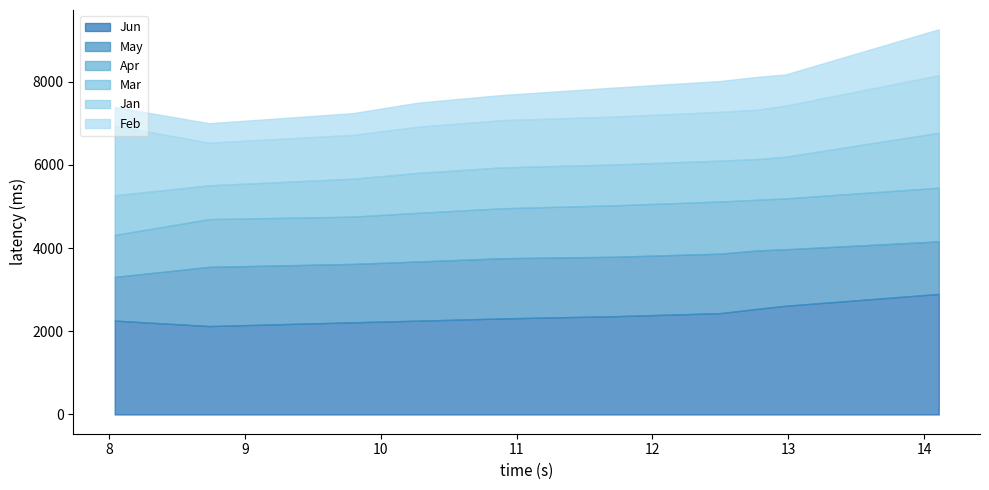

What is the lowest value of the Jun series?

2126.0